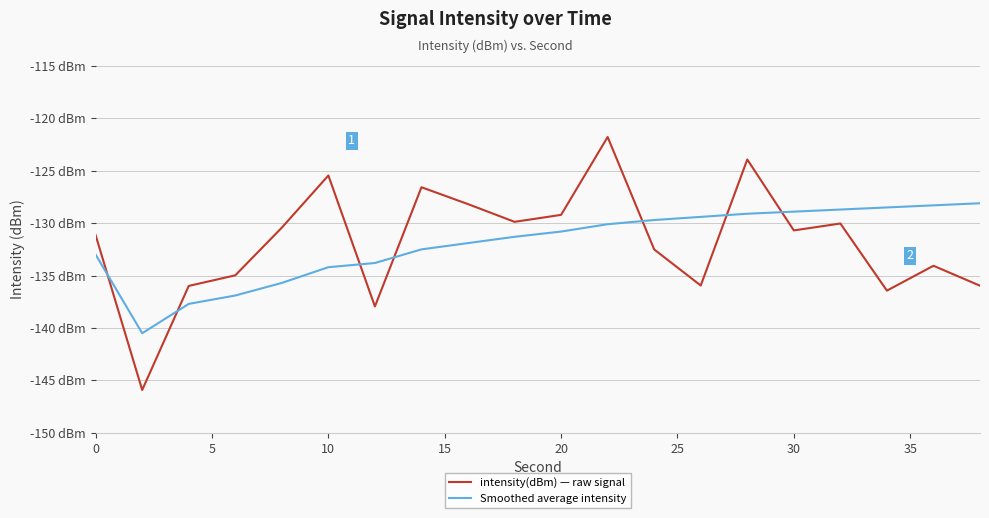

Rank the series by their average value, from highest to lowest.

intensity(dBm) — raw signal, Smoothed average intensity